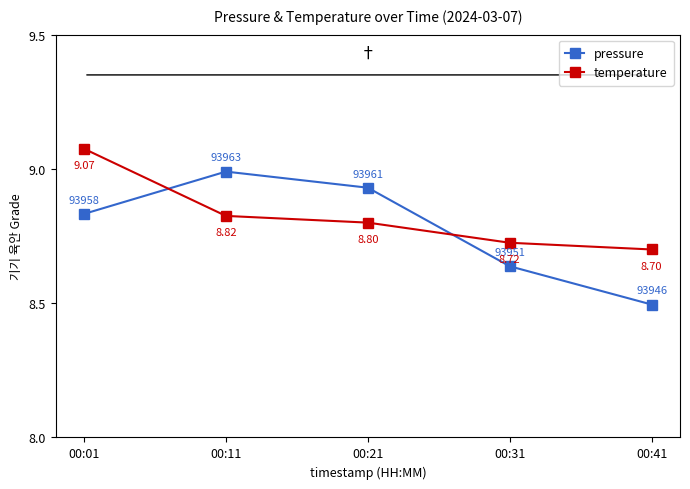

What is the minimum value for temperature?

8.7